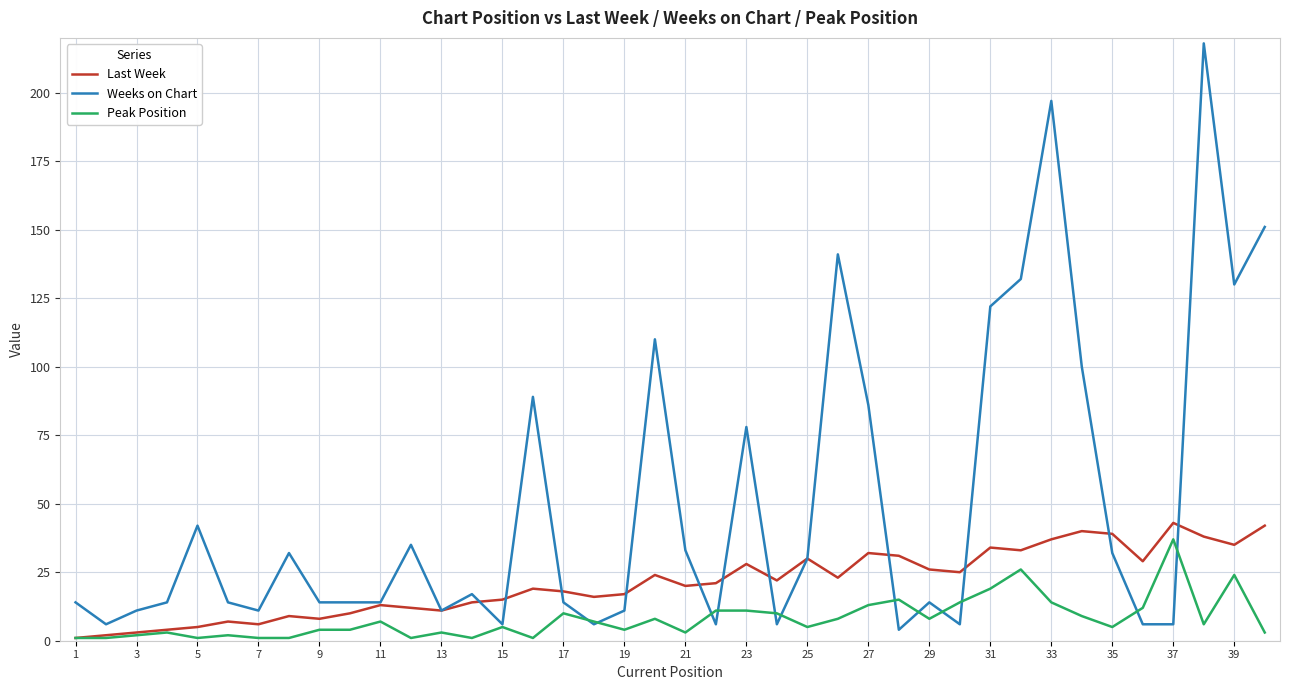

What is the greatest value displayed?

218